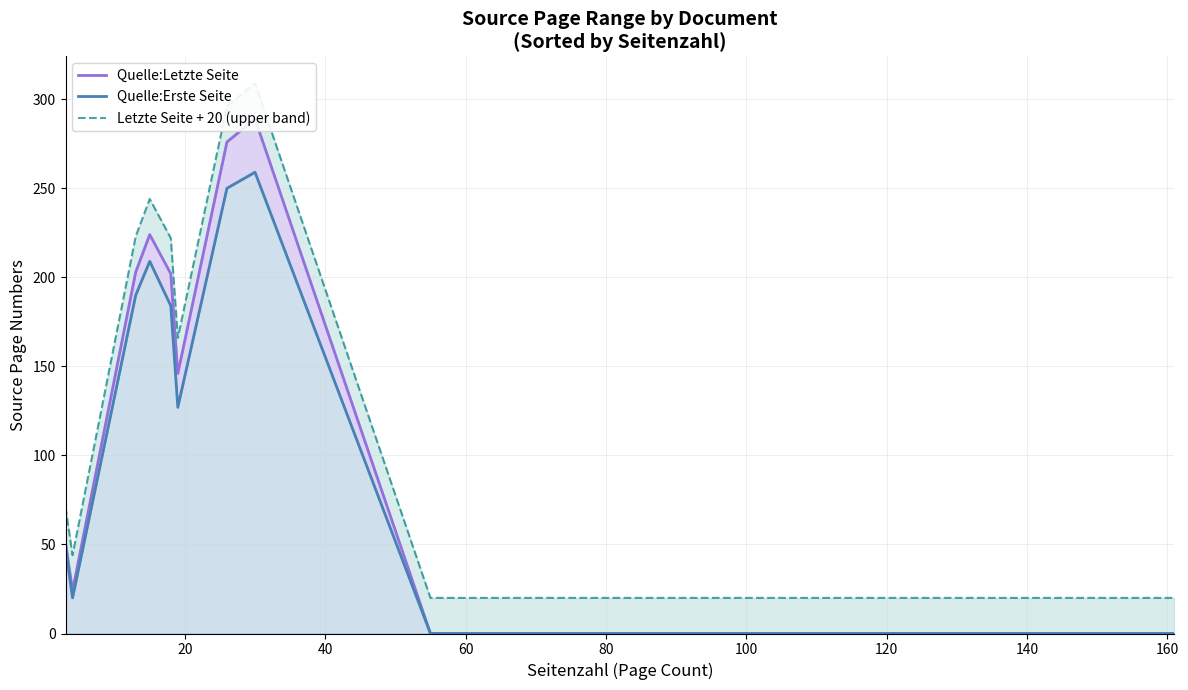

Which has a higher value, 140 or 120?

140